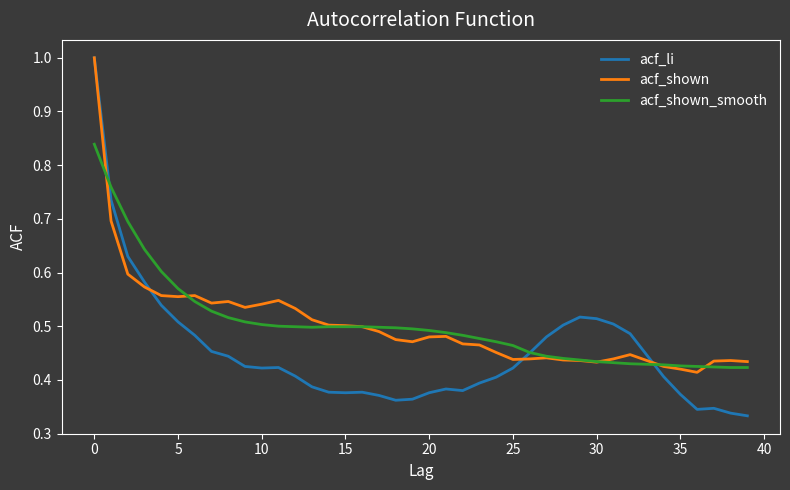

Which series ends up on top after the final intersection of acf_shown_smooth and acf_shown?

acf_shown